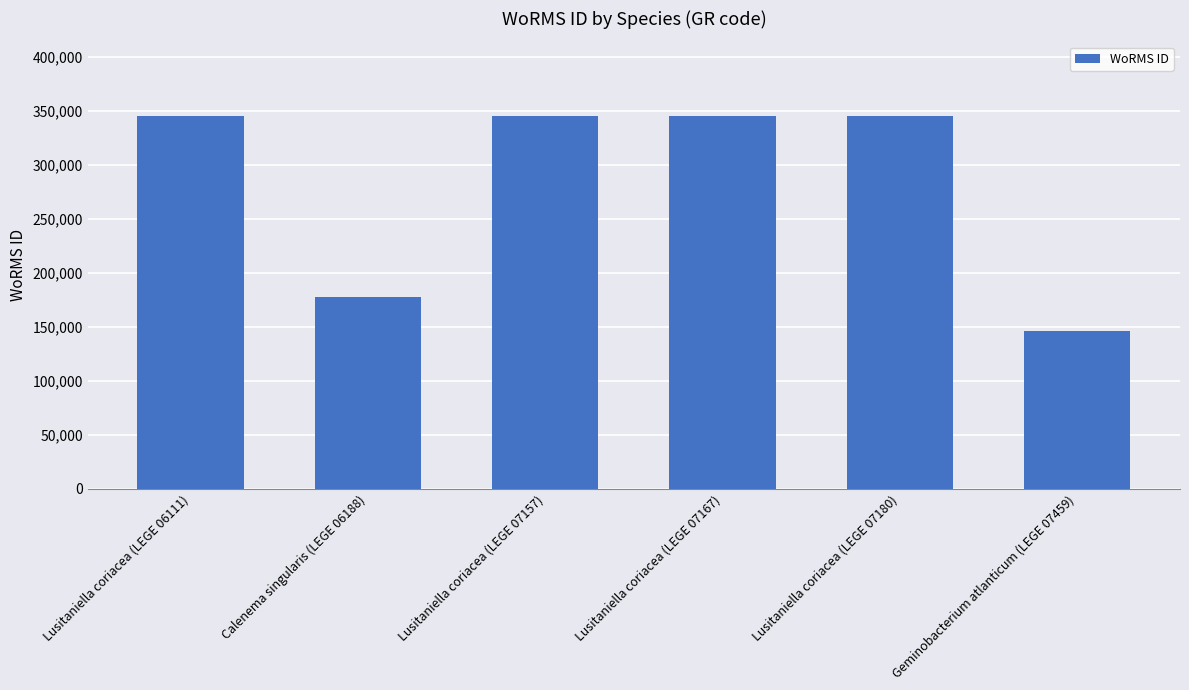

What is the sum of the values at Lusitaniella coriacea (LEGE 07157) and Lusitaniella coriacea (LEGE 07167)?

691028